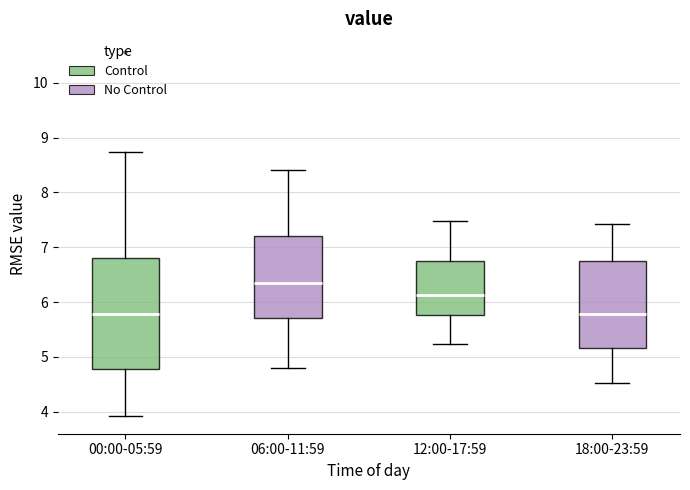

Reading left to right, read every box against the y-axis: the position of its median line, the range the box covers, and the ends of its whiskers. The values are not printed on the chart, so give them approximately, as read against the axis.

00:00-05:59: median 5.8, box 4.8 to 6.8, whiskers 3.9 to 8.7
06:00-11:59: median 6.4, box 5.7 to 7.2, whiskers 4.8 to 8.4
12:00-17:59: median 6.1, box 5.8 to 6.7, whiskers 5.2 to 7.5
18:00-23:59: median 5.8, box 5.2 to 6.8, whiskers 4.5 to 7.4